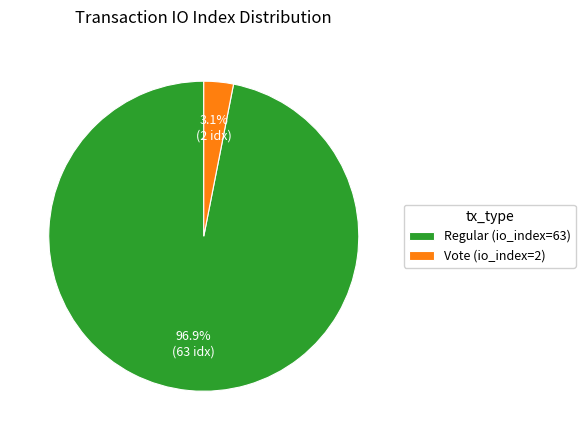

Rank the categories by value from highest to lowest.

Regular (io_index=63), Vote (io_index=2)